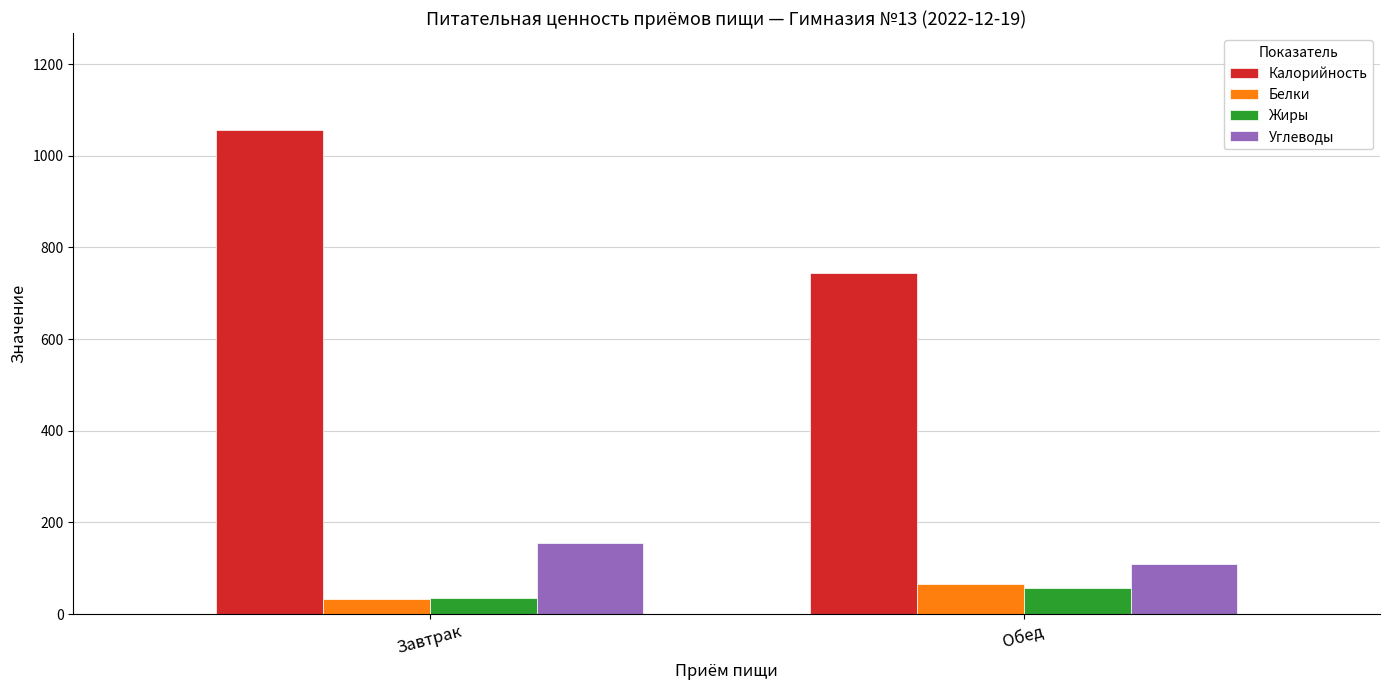

Between Завтрак and Обед, which series saw the biggest shift?

Калорийность